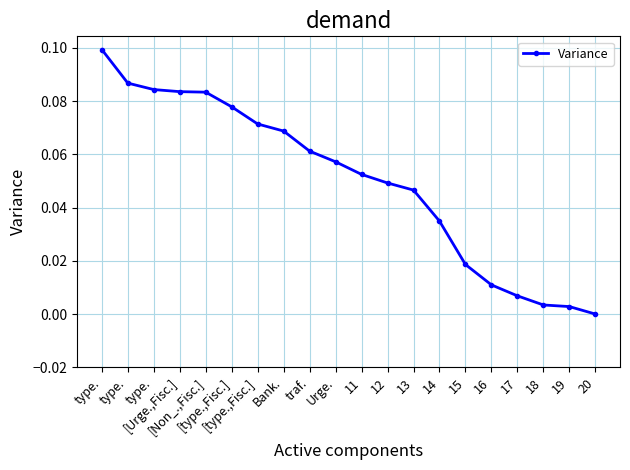

Reading right to left, list all the values displayed in this chart.

20=0.0	19=0.0	18=0.0	17=0.0	16=0.0	15=0.0	14=0.0	13=0.0	12=0.0	11=0.1	Urge.=0.1	traf.=0.1	Bank.=0.1	[type.,Fisc.]=0.1	[type.,Fisc.]=0.1	[Non_.,Fisc.]=0.1	[Urge.,Fisc.]=0.1	type.=0.1	type.=0.1	type.=0.1